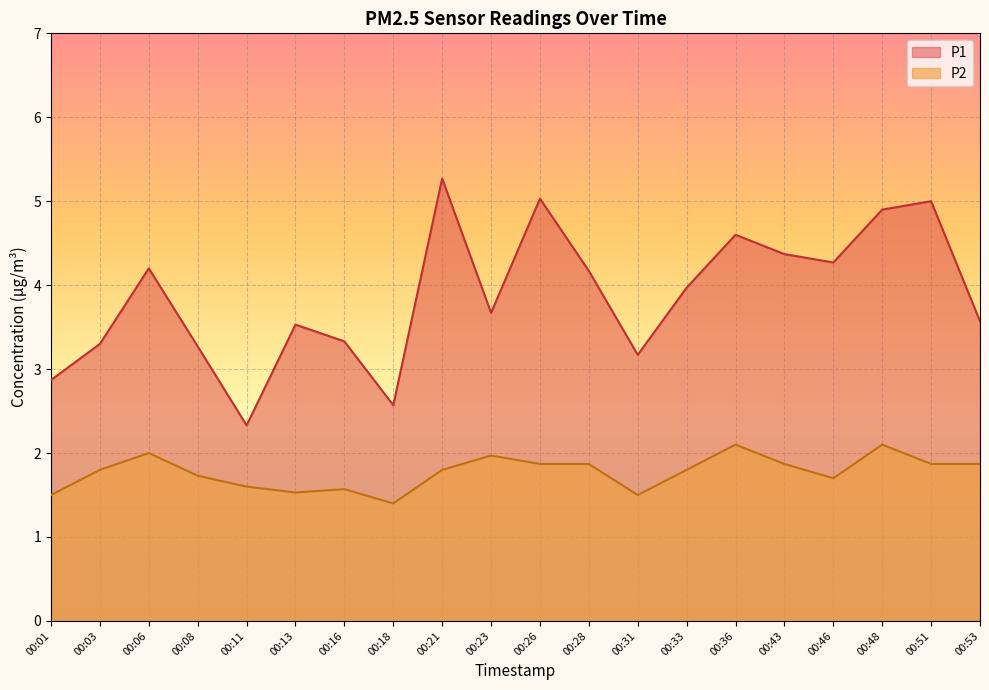

What is the average value of the P2 series?

1.8